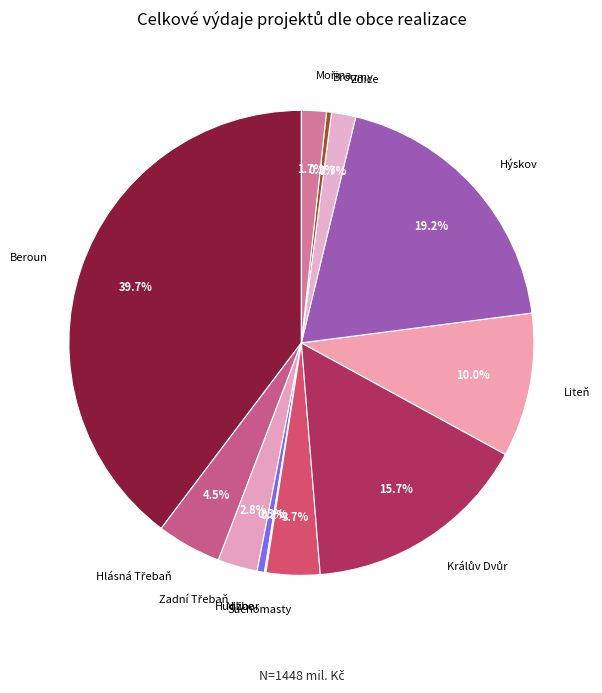

Is the sum of Beroun and Suchomasty greater than half?

No